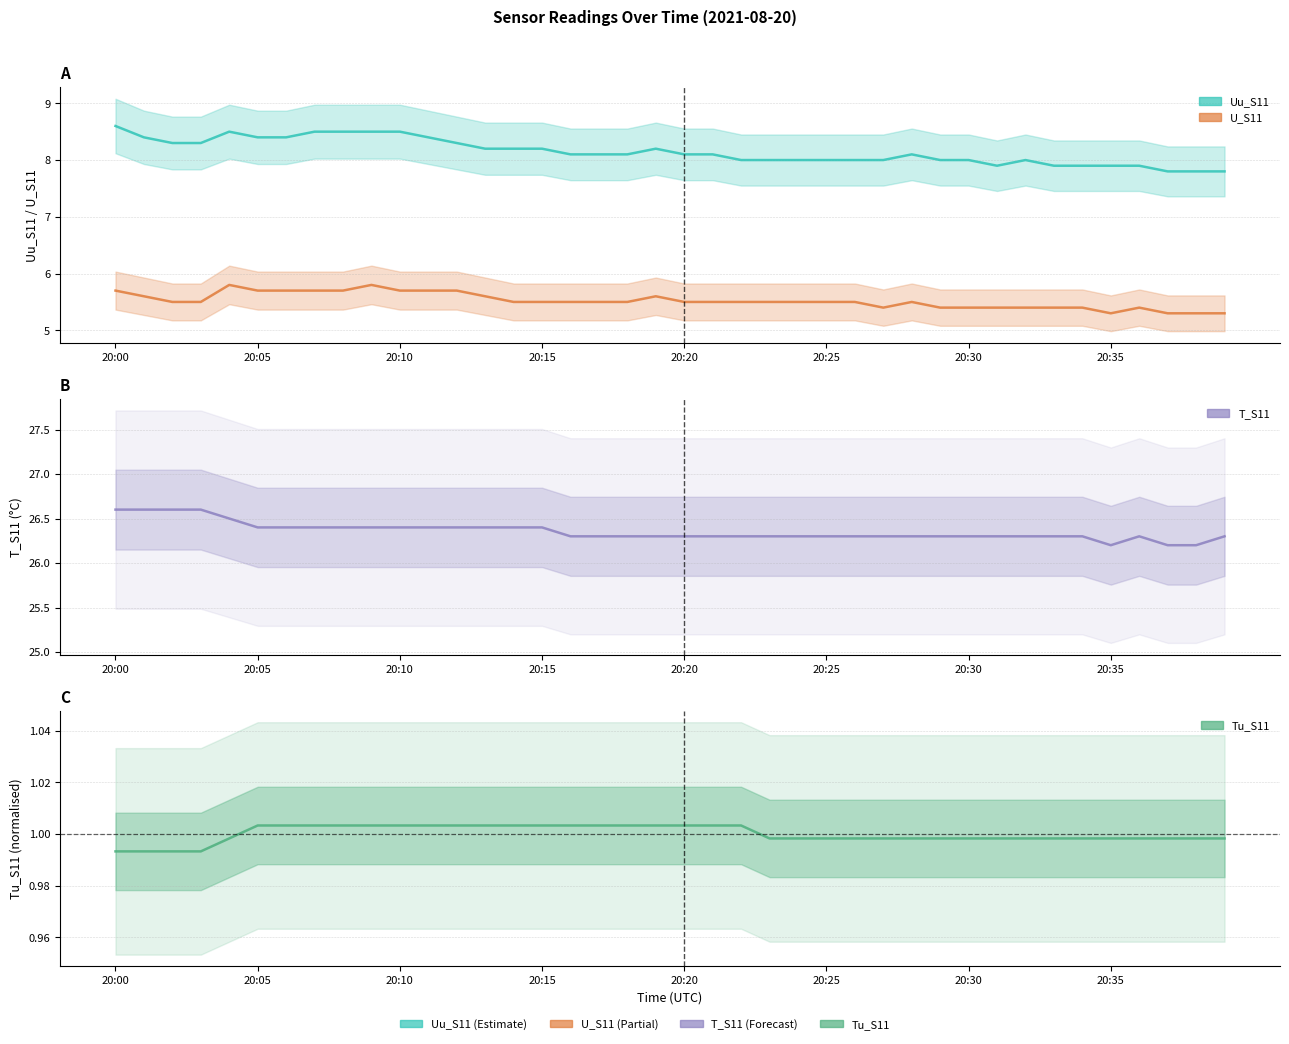

How many lines are shown in the chart?

4